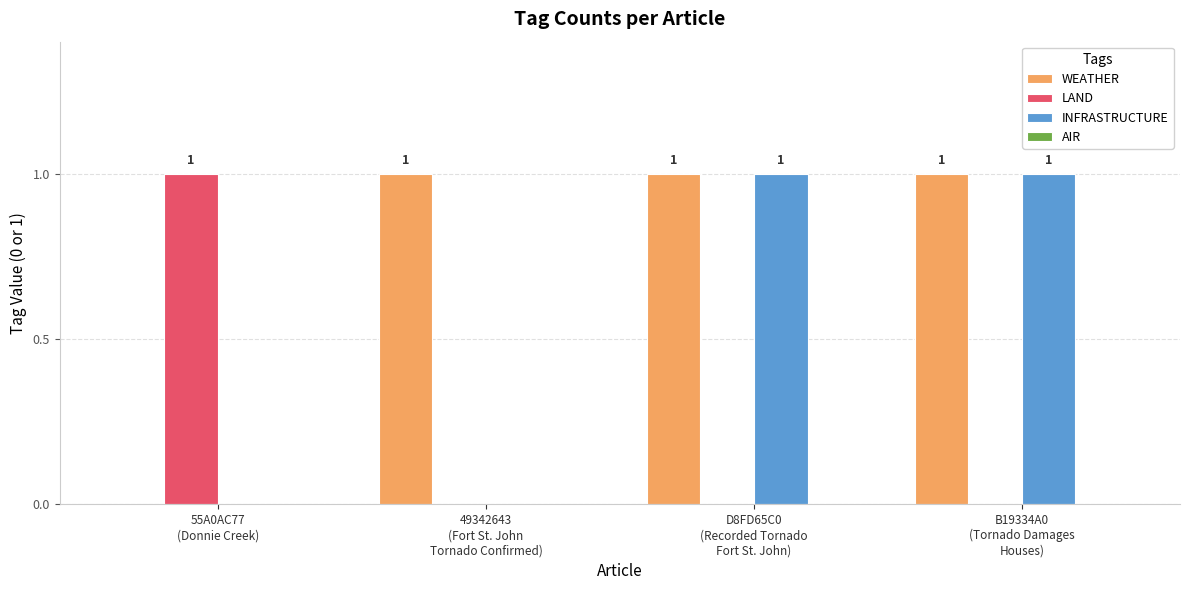

Which series has the largest total across all categories?

WEATHER